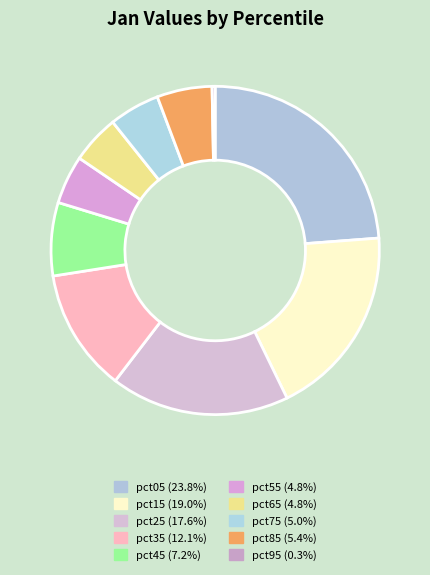

Is it true that pct15 is 9% of the pie?

False